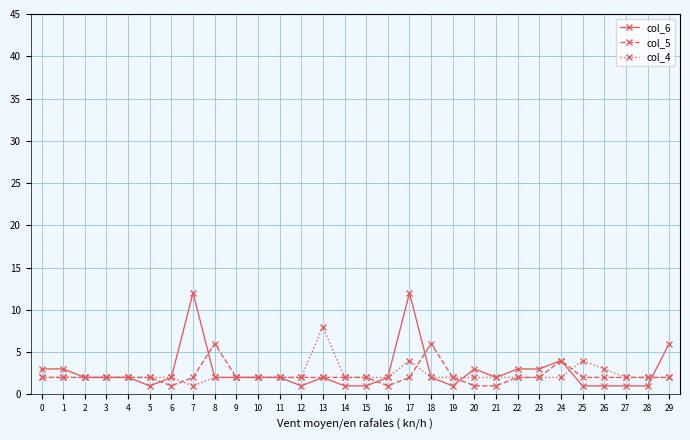

What are all the series names shown in the legend?

col_6, col_5, col_4